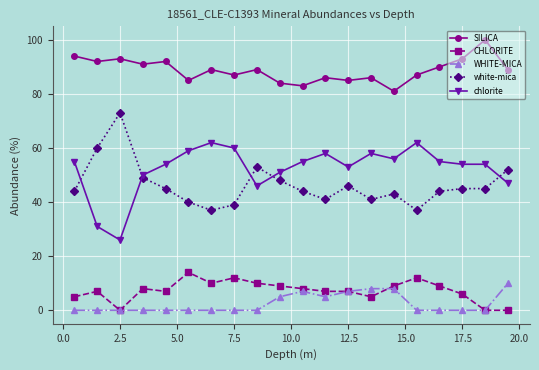

What is the highest value of the SILICA series?

100